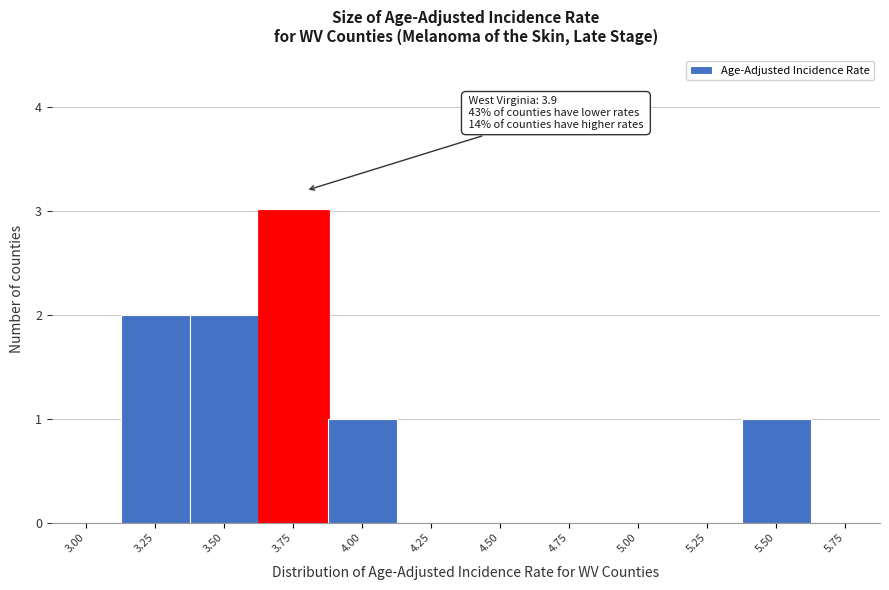

Reading left to right, transcribe all the data shown in this chart.

3.00=0	3.25=2	3.50=2	3.75=3	4.00=1	4.25=0	4.50=0	4.75=0	5.00=0	5.25=0	5.50=1	5.75=0